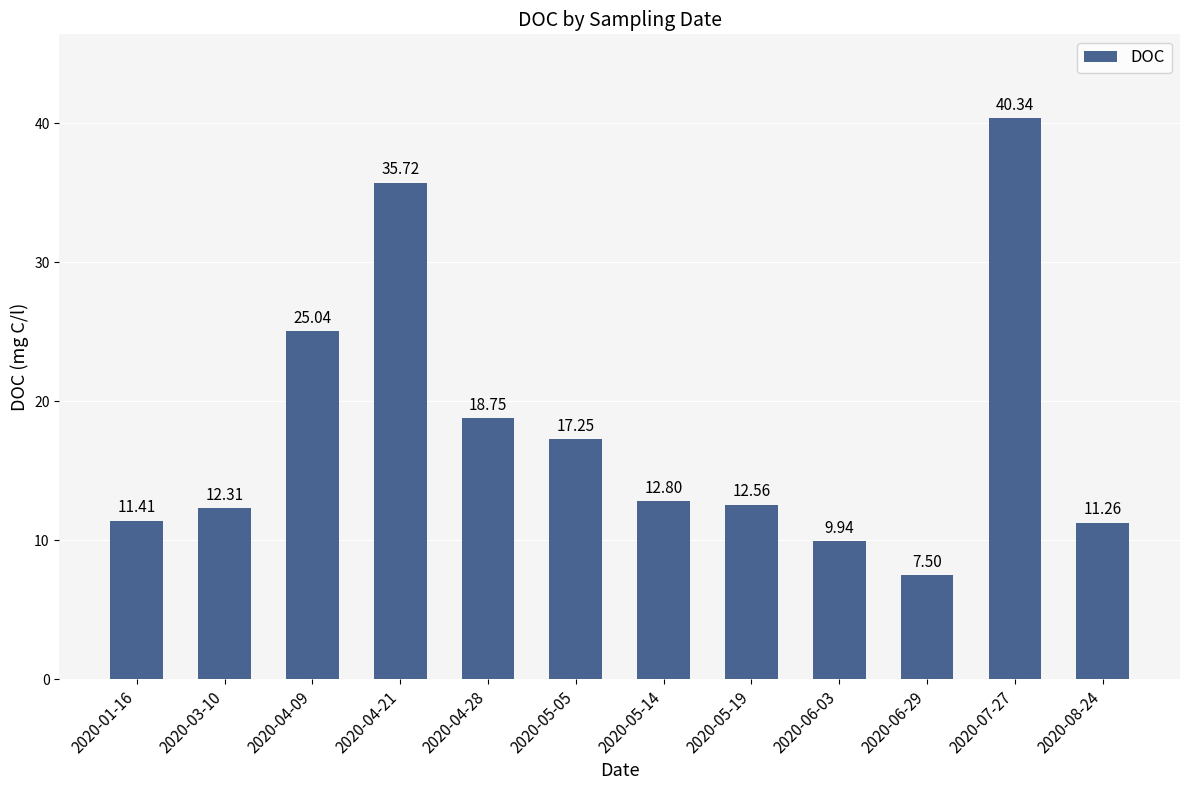

What is the ratio of the value at 2020-08-24 to the value at 2020-07-27?

0.3